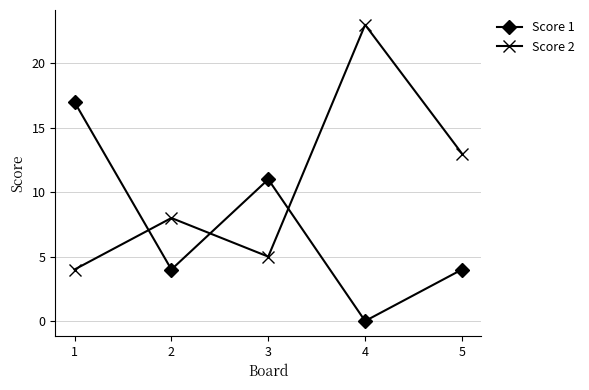

What is the sum of all Score 1 values?

36